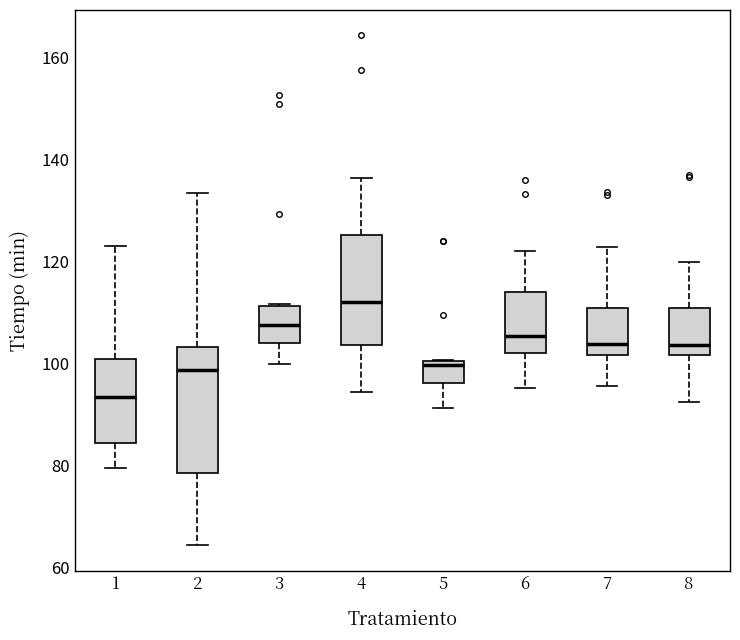

Which box has the highest median line?

4